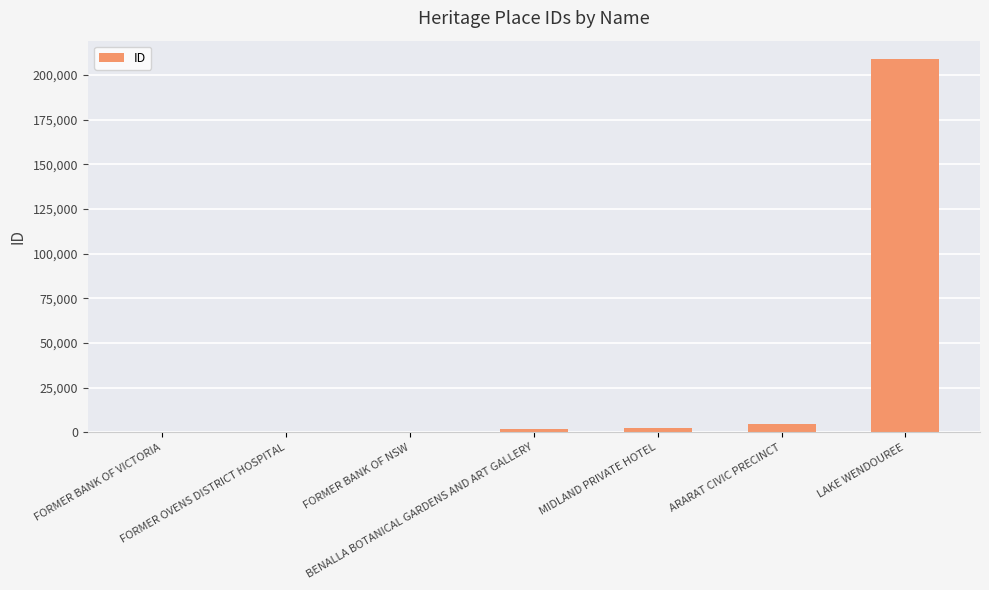

Reading left to right, list all the values displayed in this chart.

98	100	112	1772	2487	4867	208835